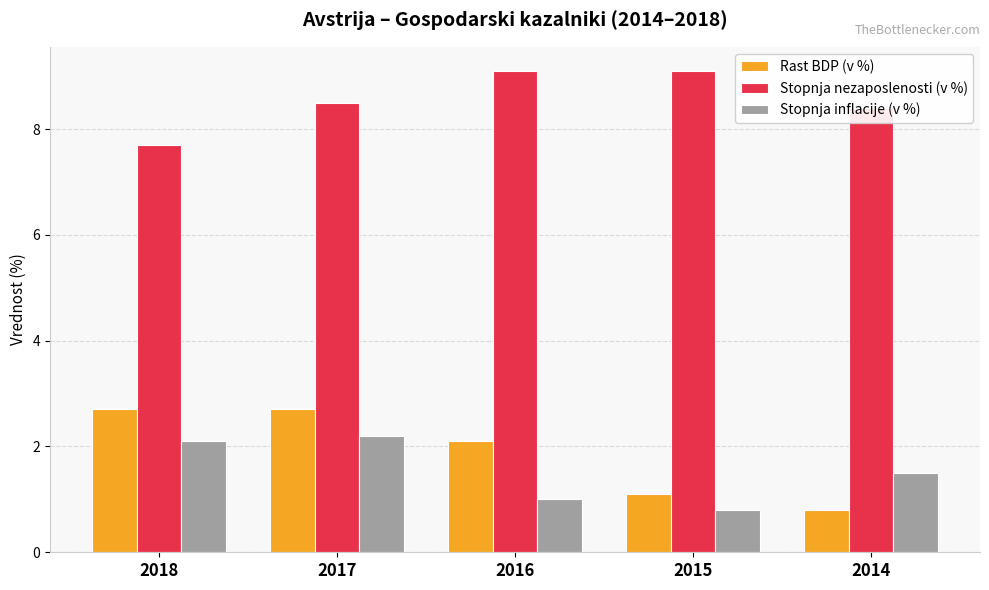

What is the difference between the second highest and second lowest values in the Stopnja inflacije (v %) series?

1.1